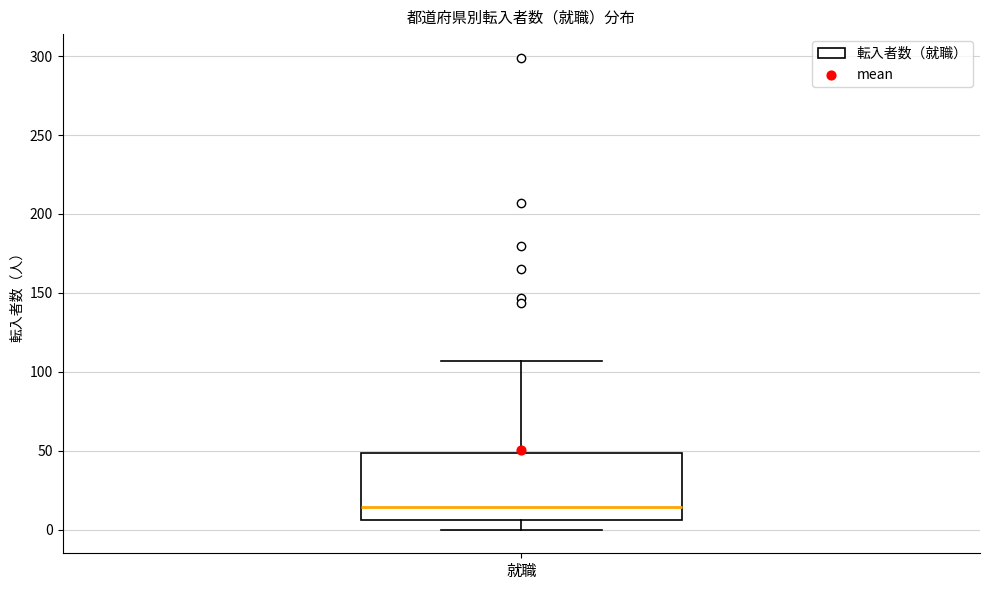

Transcribe this box plot: give where the median line is, the range the box spans, and where the two whiskers end, as read against the y-axis. The values are not printed on the chart, so give them approximately, as read against the axis.

median 15, box 5 to 50, whiskers 0 to 105